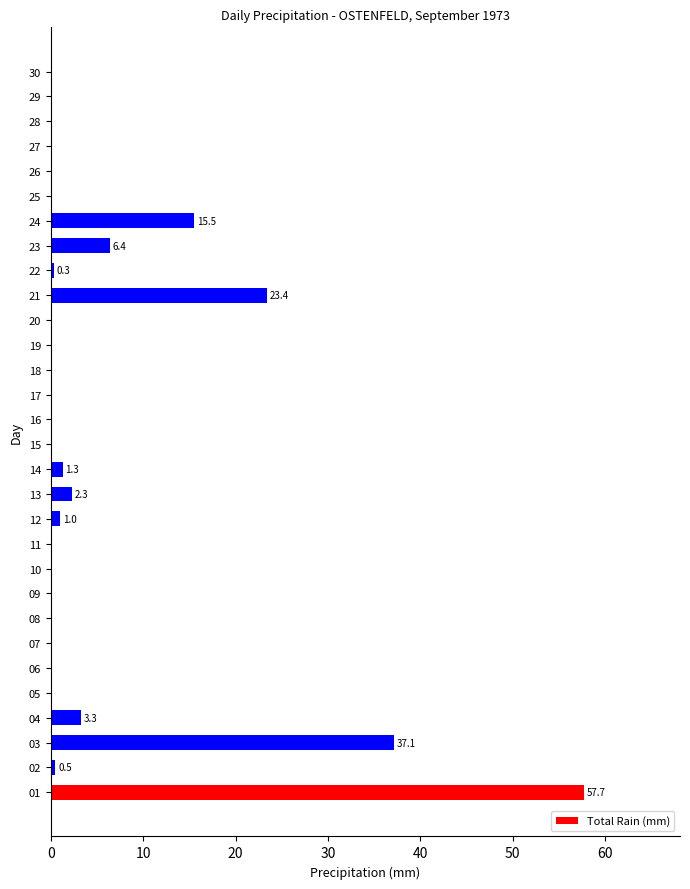

What is the maximum value shown in the chart?

57.7